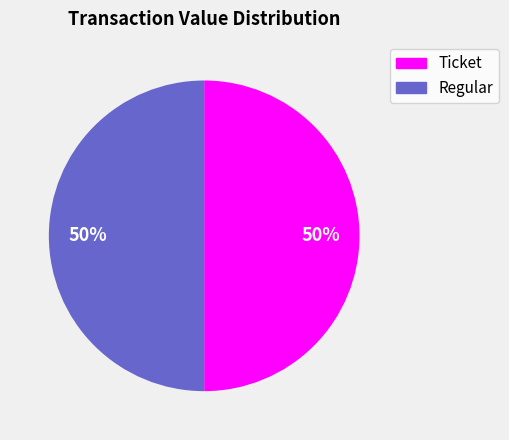

The Ticket slice represents 50% of the pie. True or false?

True